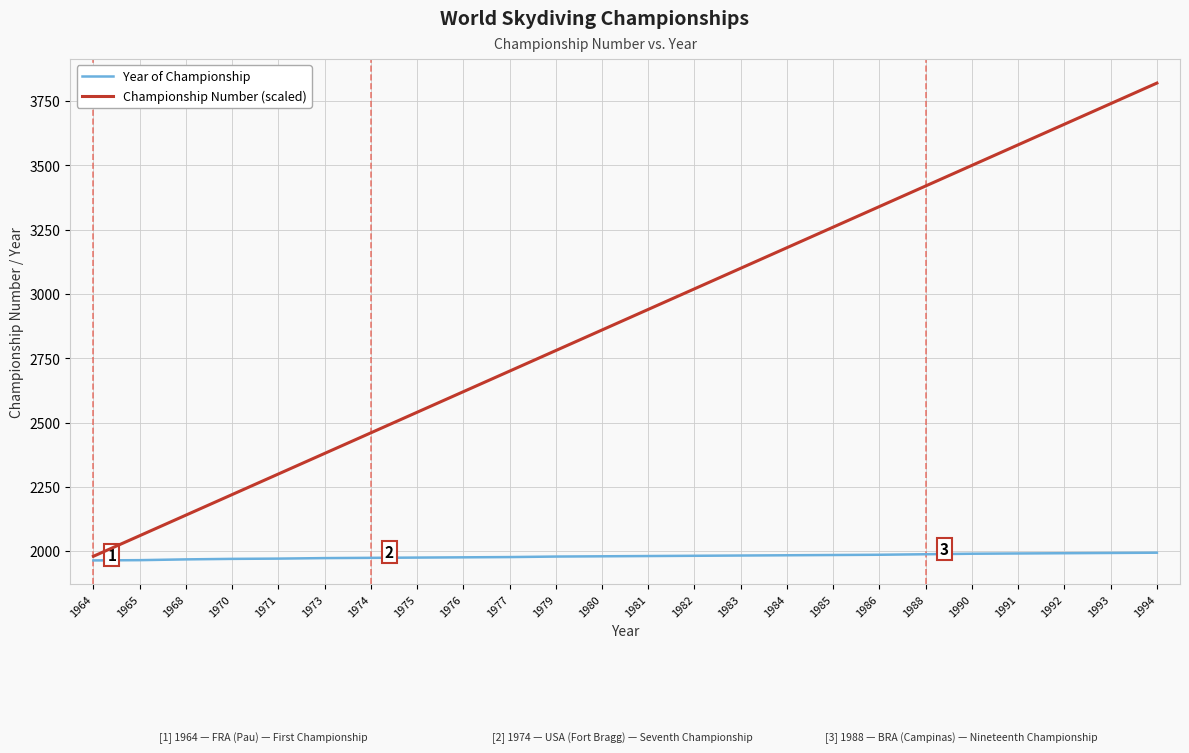

Which series has the widest spread of values?

Championship Number (scaled)